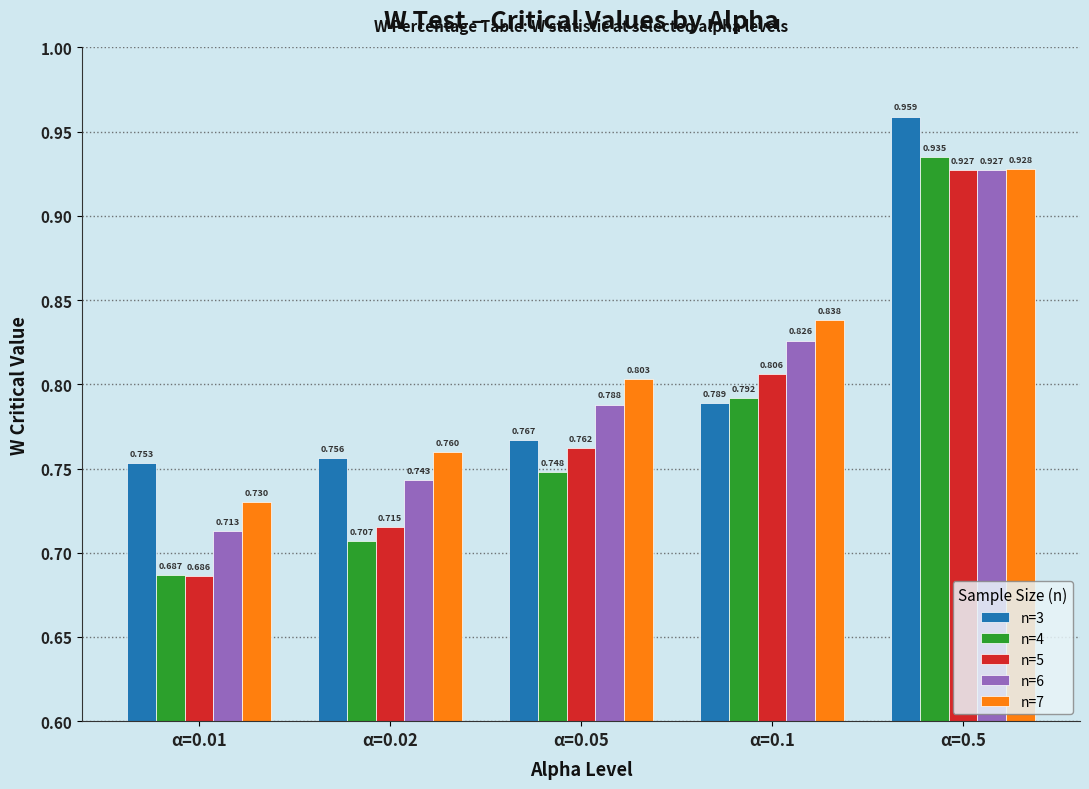

Is the value of n=7 at α=0.5 greater than the value of n=5 at α=0.02?

Yes